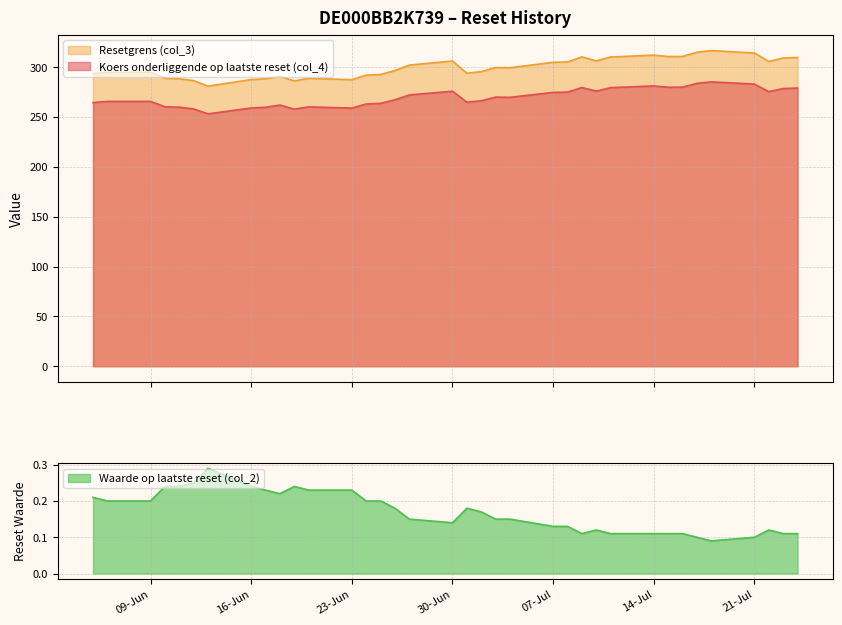

How many categories are shown in the chart?

36